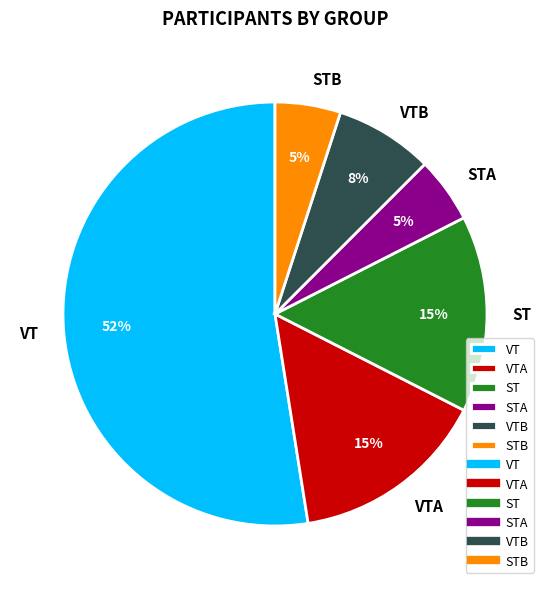

What is the ratio of the value at STA to the value at ST?

0.3